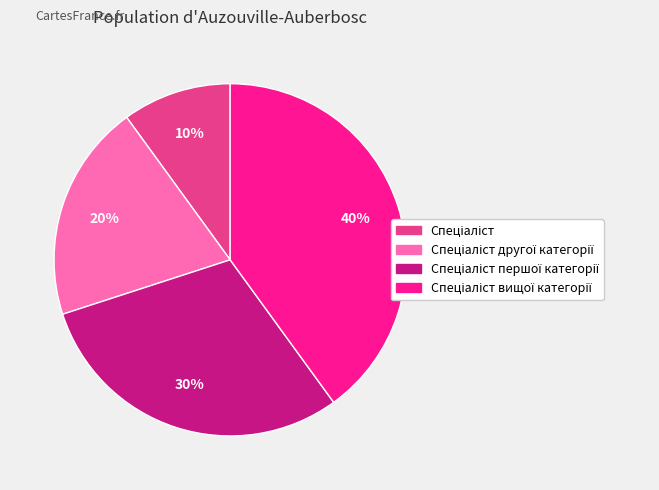

To the nearest percent, what is the average slice percentage?

25%